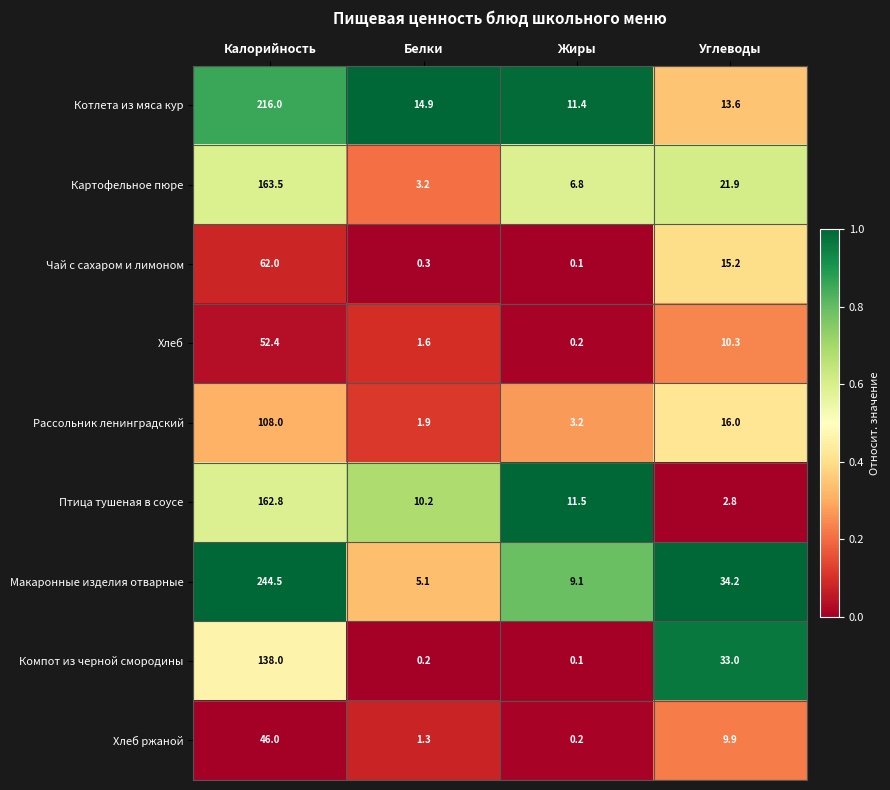

At which label does Рассольник ленинградский reach its minimum?

Белки